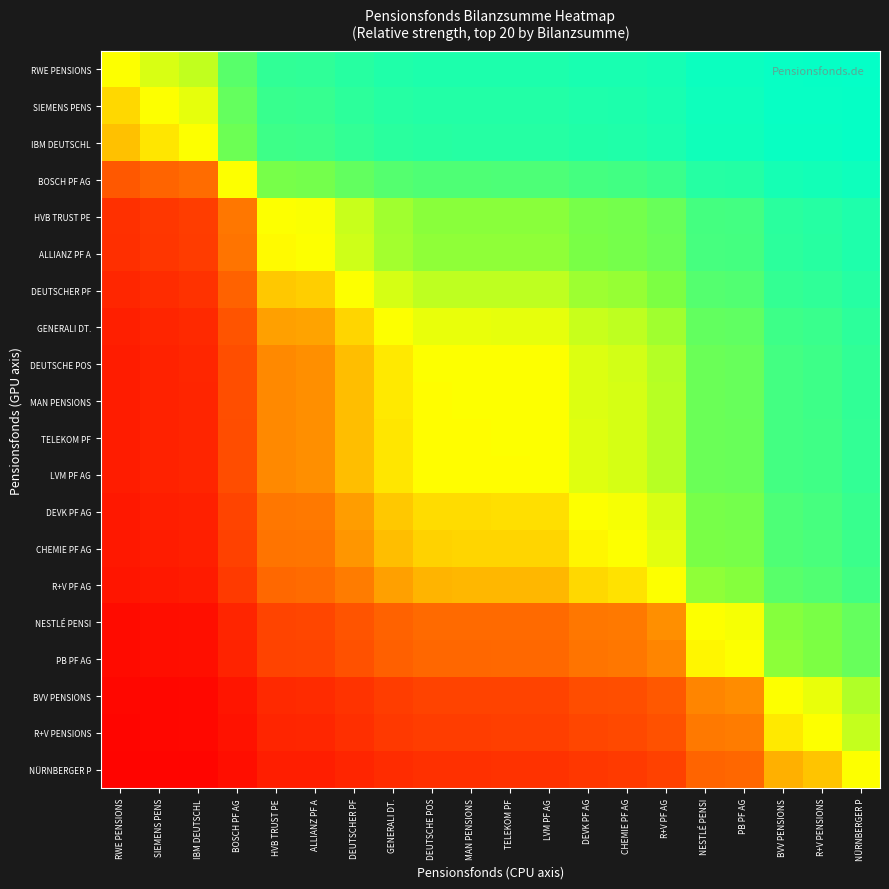

Reading right to left, what are all the values shown in this chart?

RWE PENSIONS: NÜRNBERGER P=1.0	R+V PENSIONS=1.0	BVV PENSIONS=1.0	PB PF AG=1.0	NESTLÉ PENSI=1.0	R+V PF AG=0.9	CHEMIE PF AG=0.9	DEVK PF AG=0.9	LVM PF AG=0.9	TELEKOM PF=0.9	MAN PENSIONS=0.9	DEUTSCHE POS=0.9	GENERALI DT.=0.9	DEUTSCHER PF=0.9	ALLIANZ PF A=0.9	HVB TRUST PE=0.9	BOSCH PF AG=0.8	IBM DEUTSCHL=0.6	SIEMENS PENS=0.5	RWE PENSIONS=0.5
SIEMENS PENS: NÜRNBERGER P=1.0	R+V PENSIONS=1.0	BVV PENSIONS=1.0	PB PF AG=1.0	NESTLÉ PENSI=1.0	R+V PF AG=0.9	CHEMIE PF AG=0.9	DEVK PF AG=0.9	LVM PF AG=0.9	TELEKOM PF=0.9	MAN PENSIONS=0.9	DEUTSCHE POS=0.9	GENERALI DT.=0.9	DEUTSCHER PF=0.9	ALLIANZ PF A=0.8	HVB TRUST PE=0.8	BOSCH PF AG=0.7	IBM DEUTSCHL=0.5	SIEMENS PENS=0.5	RWE PENSIONS=0.5
IBM DEUTSCHL: NÜRNBERGER P=1.0	R+V PENSIONS=1.0	BVV PENSIONS=1.0	PB PF AG=1.0	NESTLÉ PENSI=1.0	R+V PF AG=0.9	CHEMIE PF AG=0.9	DEVK PF AG=0.9	LVM PF AG=0.9	TELEKOM PF=0.9	MAN PENSIONS=0.9	DEUTSCHE POS=0.9	GENERALI DT.=0.9	DEUTSCHER PF=0.9	ALLIANZ PF A=0.8	HVB TRUST PE=0.8	BOSCH PF AG=0.7	IBM DEUTSCHL=0.5	SIEMENS PENS=0.5	RWE PENSIONS=0.4
BOSCH PF AG: NÜRNBERGER P=1.0	R+V PENSIONS=0.9	BVV PENSIONS=0.9	PB PF AG=0.9	NESTLÉ PENSI=0.9	R+V PF AG=0.8	CHEMIE PF AG=0.8	DEVK PF AG=0.8	LVM PF AG=0.8	TELEKOM PF=0.8	MAN PENSIONS=0.8	DEUTSCHE POS=0.8	GENERALI DT.=0.8	DEUTSCHER PF=0.7	ALLIANZ PF A=0.7	HVB TRUST PE=0.7	BOSCH PF AG=0.5	IBM DEUTSCHL=0.3	SIEMENS PENS=0.3	RWE PENSIONS=0.2
HVB TRUST PE: NÜRNBERGER P=0.9	R+V PENSIONS=0.9	BVV PENSIONS=0.9	PB PF AG=0.8	NESTLÉ PENSI=0.8	R+V PF AG=0.7	CHEMIE PF AG=0.7	DEVK PF AG=0.7	LVM PF AG=0.6	TELEKOM PF=0.6	MAN PENSIONS=0.6	DEUTSCHE POS=0.6	GENERALI DT.=0.6	DEUTSCHER PF=0.6	ALLIANZ PF A=0.5	HVB TRUST PE=0.5	BOSCH PF AG=0.3	IBM DEUTSCHL=0.2	SIEMENS PENS=0.2	RWE PENSIONS=0.1
ALLIANZ PF A: NÜRNBERGER P=0.9	R+V PENSIONS=0.9	BVV PENSIONS=0.9	PB PF AG=0.8	NESTLÉ PENSI=0.8	R+V PF AG=0.7	CHEMIE PF AG=0.7	DEVK PF AG=0.7	LVM PF AG=0.6	TELEKOM PF=0.6	MAN PENSIONS=0.6	DEUTSCHE POS=0.6	GENERALI DT.=0.6	DEUTSCHER PF=0.6	ALLIANZ PF A=0.5	HVB TRUST PE=0.5	BOSCH PF AG=0.3	IBM DEUTSCHL=0.2	SIEMENS PENS=0.2	RWE PENSIONS=0.1
DEUTSCHER PF: NÜRNBERGER P=0.9	R+V PENSIONS=0.9	BVV PENSIONS=0.9	PB PF AG=0.8	NESTLÉ PENSI=0.8	R+V PF AG=0.7	CHEMIE PF AG=0.6	DEVK PF AG=0.6	LVM PF AG=0.6	TELEKOM PF=0.6	MAN PENSIONS=0.6	DEUTSCHE POS=0.6	GENERALI DT.=0.6	DEUTSCHER PF=0.5	ALLIANZ PF A=0.4	HVB TRUST PE=0.4	BOSCH PF AG=0.3	IBM DEUTSCHL=0.1	SIEMENS PENS=0.1	RWE PENSIONS=0.1
GENERALI DT.: NÜRNBERGER P=0.9	R+V PENSIONS=0.8	BVV PENSIONS=0.8	PB PF AG=0.7	NESTLÉ PENSI=0.7	R+V PF AG=0.6	CHEMIE PF AG=0.6	DEVK PF AG=0.6	LVM PF AG=0.5	TELEKOM PF=0.5	MAN PENSIONS=0.5	DEUTSCHE POS=0.5	GENERALI DT.=0.5	DEUTSCHER PF=0.4	ALLIANZ PF A=0.4	HVB TRUST PE=0.4	BOSCH PF AG=0.2	IBM DEUTSCHL=0.1	SIEMENS PENS=0.1	RWE PENSIONS=0.1
DEUTSCHE POS: NÜRNBERGER P=0.9	R+V PENSIONS=0.8	BVV PENSIONS=0.8	PB PF AG=0.7	NESTLÉ PENSI=0.7	R+V PF AG=0.6	CHEMIE PF AG=0.6	DEVK PF AG=0.5	LVM PF AG=0.5	TELEKOM PF=0.5	MAN PENSIONS=0.5	DEUTSCHE POS=0.5	GENERALI DT.=0.5	DEUTSCHER PF=0.4	ALLIANZ PF A=0.4	HVB TRUST PE=0.4	BOSCH PF AG=0.2	IBM DEUTSCHL=0.1	SIEMENS PENS=0.1	RWE PENSIONS=0.1
MAN PENSIONS: NÜRNBERGER P=0.9	R+V PENSIONS=0.8	BVV PENSIONS=0.8	PB PF AG=0.7	NESTLÉ PENSI=0.7	R+V PF AG=0.6	CHEMIE PF AG=0.6	DEVK PF AG=0.5	LVM PF AG=0.5	TELEKOM PF=0.5	MAN PENSIONS=0.5	DEUTSCHE POS=0.5	GENERALI DT.=0.5	DEUTSCHER PF=0.4	ALLIANZ PF A=0.4	HVB TRUST PE=0.4	BOSCH PF AG=0.2	IBM DEUTSCHL=0.1	SIEMENS PENS=0.1	RWE PENSIONS=0.1
TELEKOM PF: NÜRNBERGER P=0.9	R+V PENSIONS=0.8	BVV PENSIONS=0.8	PB PF AG=0.7	NESTLÉ PENSI=0.7	R+V PF AG=0.6	CHEMIE PF AG=0.5	DEVK PF AG=0.5	LVM PF AG=0.5	TELEKOM PF=0.5	MAN PENSIONS=0.5	DEUTSCHE POS=0.5	GENERALI DT.=0.5	DEUTSCHER PF=0.4	ALLIANZ PF A=0.4	HVB TRUST PE=0.4	BOSCH PF AG=0.2	IBM DEUTSCHL=0.1	SIEMENS PENS=0.1	RWE PENSIONS=0.1
LVM PF AG: NÜRNBERGER P=0.9	R+V PENSIONS=0.8	BVV PENSIONS=0.8	PB PF AG=0.7	NESTLÉ PENSI=0.7	R+V PF AG=0.6	CHEMIE PF AG=0.5	DEVK PF AG=0.5	LVM PF AG=0.5	TELEKOM PF=0.5	MAN PENSIONS=0.5	DEUTSCHE POS=0.5	GENERALI DT.=0.5	DEUTSCHER PF=0.4	ALLIANZ PF A=0.4	HVB TRUST PE=0.4	BOSCH PF AG=0.2	IBM DEUTSCHL=0.1	SIEMENS PENS=0.1	RWE PENSIONS=0.1
DEVK PF AG: NÜRNBERGER P=0.8	R+V PENSIONS=0.8	BVV PENSIONS=0.8	PB PF AG=0.7	NESTLÉ PENSI=0.7	R+V PF AG=0.5	CHEMIE PF AG=0.5	DEVK PF AG=0.5	LVM PF AG=0.5	TELEKOM PF=0.5	MAN PENSIONS=0.5	DEUTSCHE POS=0.5	GENERALI DT.=0.4	DEUTSCHER PF=0.4	ALLIANZ PF A=0.3	HVB TRUST PE=0.3	BOSCH PF AG=0.2	IBM DEUTSCHL=0.1	SIEMENS PENS=0.1	RWE PENSIONS=0.1
CHEMIE PF AG: NÜRNBERGER P=0.8	R+V PENSIONS=0.8	BVV PENSIONS=0.8	PB PF AG=0.7	NESTLÉ PENSI=0.7	R+V PF AG=0.5	CHEMIE PF AG=0.5	DEVK PF AG=0.5	LVM PF AG=0.5	TELEKOM PF=0.5	MAN PENSIONS=0.4	DEUTSCHE POS=0.4	GENERALI DT.=0.4	DEUTSCHER PF=0.4	ALLIANZ PF A=0.3	HVB TRUST PE=0.3	BOSCH PF AG=0.2	IBM DEUTSCHL=0.1	SIEMENS PENS=0.1	RWE PENSIONS=0.1
R+V PF AG: NÜRNBERGER P=0.8	R+V PENSIONS=0.8	BVV PENSIONS=0.8	PB PF AG=0.6	NESTLÉ PENSI=0.6	R+V PF AG=0.5	CHEMIE PF AG=0.5	DEVK PF AG=0.5	LVM PF AG=0.4	TELEKOM PF=0.4	MAN PENSIONS=0.4	DEUTSCHE POS=0.4	GENERALI DT.=0.4	DEUTSCHER PF=0.3	ALLIANZ PF A=0.3	HVB TRUST PE=0.3	BOSCH PF AG=0.2	IBM DEUTSCHL=0.1	SIEMENS PENS=0.1	RWE PENSIONS=0.1
NESTLÉ PENSI: NÜRNBERGER P=0.7	R+V PENSIONS=0.7	BVV PENSIONS=0.6	PB PF AG=0.5	NESTLÉ PENSI=0.5	R+V PF AG=0.4	CHEMIE PF AG=0.3	DEVK PF AG=0.3	LVM PF AG=0.3	TELEKOM PF=0.3	MAN PENSIONS=0.3	DEUTSCHE POS=0.3	GENERALI DT.=0.3	DEUTSCHER PF=0.2	ALLIANZ PF A=0.2	HVB TRUST PE=0.2	BOSCH PF AG=0.1	IBM DEUTSCHL=0.0	SIEMENS PENS=0.0	RWE PENSIONS=0.0
PB PF AG: NÜRNBERGER P=0.7	R+V PENSIONS=0.7	BVV PENSIONS=0.6	PB PF AG=0.5	NESTLÉ PENSI=0.5	R+V PF AG=0.4	CHEMIE PF AG=0.3	DEVK PF AG=0.3	LVM PF AG=0.3	TELEKOM PF=0.3	MAN PENSIONS=0.3	DEUTSCHE POS=0.3	GENERALI DT.=0.3	DEUTSCHER PF=0.2	ALLIANZ PF A=0.2	HVB TRUST PE=0.2	BOSCH PF AG=0.1	IBM DEUTSCHL=0.0	SIEMENS PENS=0.0	RWE PENSIONS=0.0
BVV PENSIONS: NÜRNBERGER P=0.6	R+V PENSIONS=0.5	BVV PENSIONS=0.5	PB PF AG=0.4	NESTLÉ PENSI=0.4	R+V PF AG=0.2	CHEMIE PF AG=0.2	DEVK PF AG=0.2	LVM PF AG=0.2	TELEKOM PF=0.2	MAN PENSIONS=0.2	DEUTSCHE POS=0.2	GENERALI DT.=0.2	DEUTSCHER PF=0.1	ALLIANZ PF A=0.1	HVB TRUST PE=0.1	BOSCH PF AG=0.1	IBM DEUTSCHL=0.0	SIEMENS PENS=0.0	RWE PENSIONS=0.0
R+V PENSIONS: NÜRNBERGER P=0.6	R+V PENSIONS=0.5	BVV PENSIONS=0.5	PB PF AG=0.3	NESTLÉ PENSI=0.3	R+V PF AG=0.2	CHEMIE PF AG=0.2	DEVK PF AG=0.2	LVM PF AG=0.2	TELEKOM PF=0.2	MAN PENSIONS=0.2	DEUTSCHE POS=0.2	GENERALI DT.=0.2	DEUTSCHER PF=0.1	ALLIANZ PF A=0.1	HVB TRUST PE=0.1	BOSCH PF AG=0.1	IBM DEUTSCHL=0.0	SIEMENS PENS=0.0	RWE PENSIONS=0.0
NÜRNBERGER P: NÜRNBERGER P=0.5	R+V PENSIONS=0.4	BVV PENSIONS=0.4	PB PF AG=0.3	NESTLÉ PENSI=0.3	R+V PF AG=0.2	CHEMIE PF AG=0.2	DEVK PF AG=0.2	LVM PF AG=0.1	TELEKOM PF=0.1	MAN PENSIONS=0.1	DEUTSCHE POS=0.1	GENERALI DT.=0.1	DEUTSCHER PF=0.1	ALLIANZ PF A=0.1	HVB TRUST PE=0.1	BOSCH PF AG=0.0	IBM DEUTSCHL=0.0	SIEMENS PENS=0.0	RWE PENSIONS=0.0